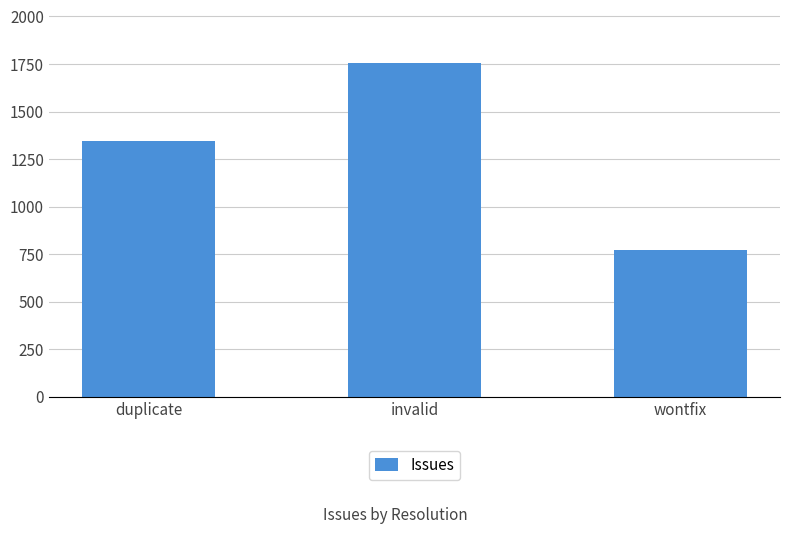

List the labels in order of value, largest first.

invalid, duplicate, wontfix